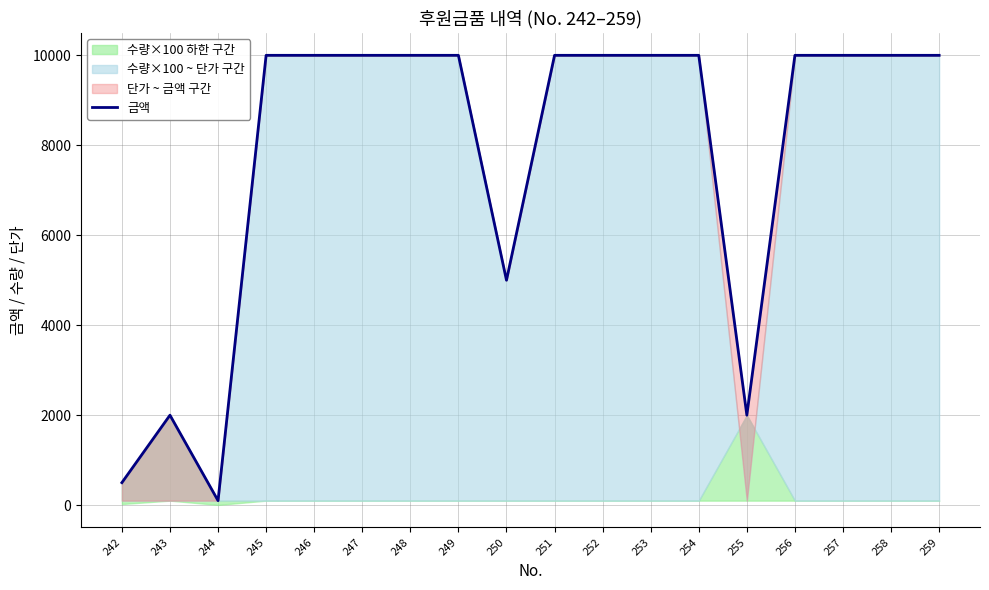

How many data points does each series have?

18